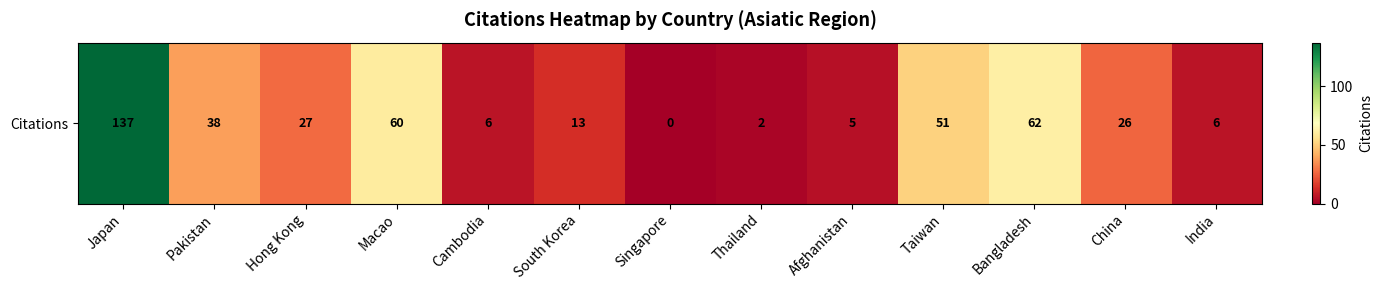

What is the approximate value at Cambodia, to the nearest 5?

5